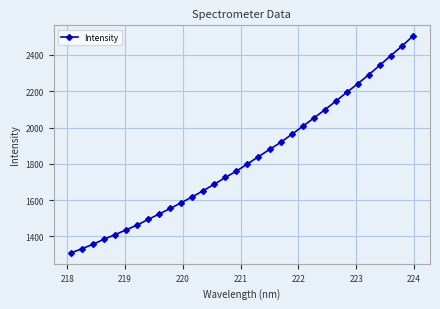

What is the average value?

1824.9